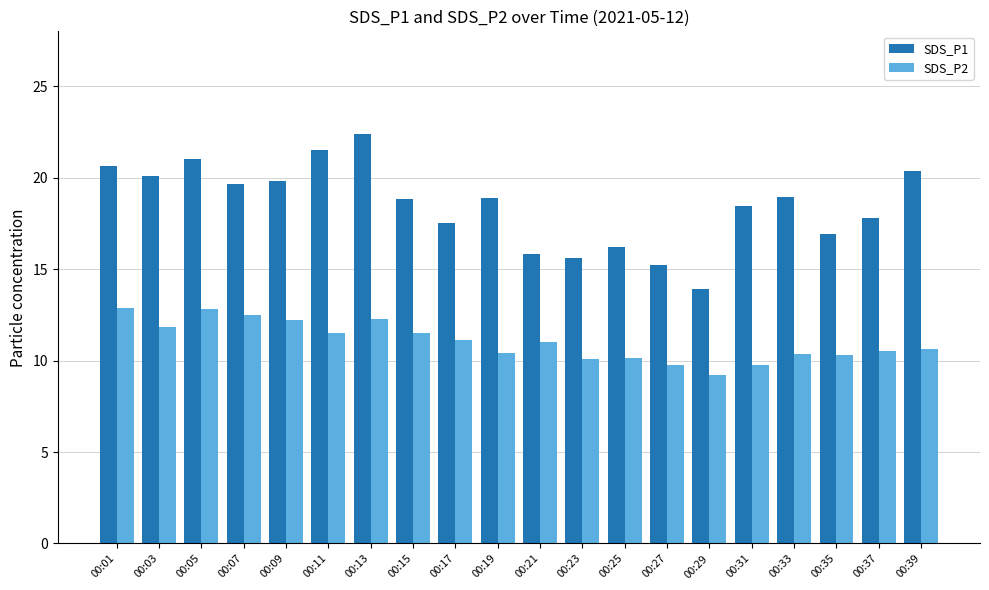

What is the value of the SDS_P2 bar at the 17th from the left?

10.4